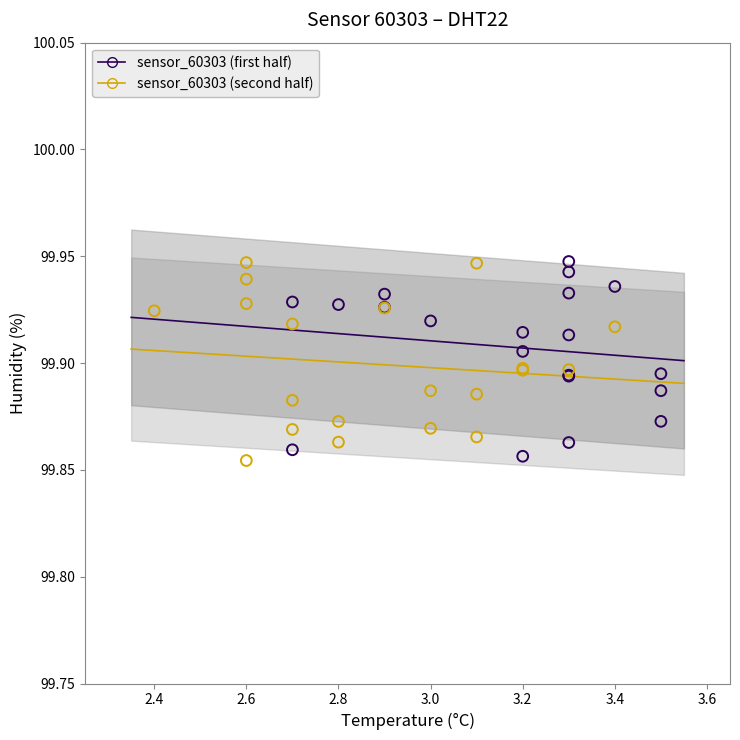

What are all the series names shown in the legend?

sensor_60303 (first half), sensor_60303 (second half)